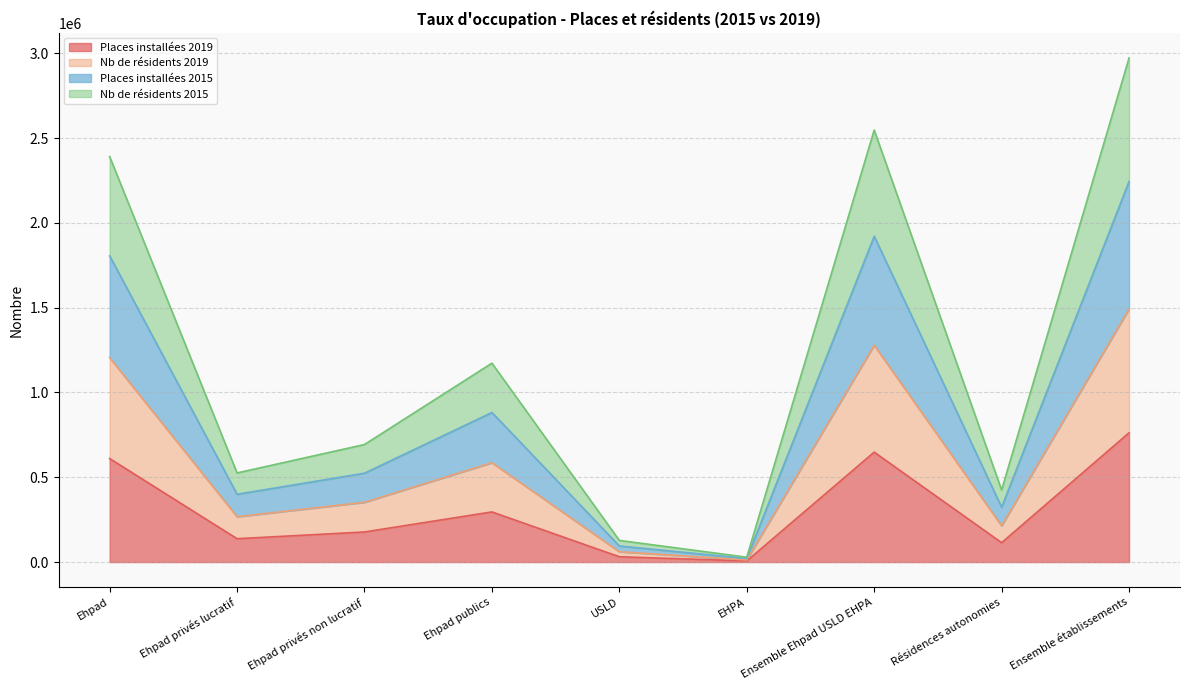

What position from the right is Ensemble Ehpad USLD EHPA?

3